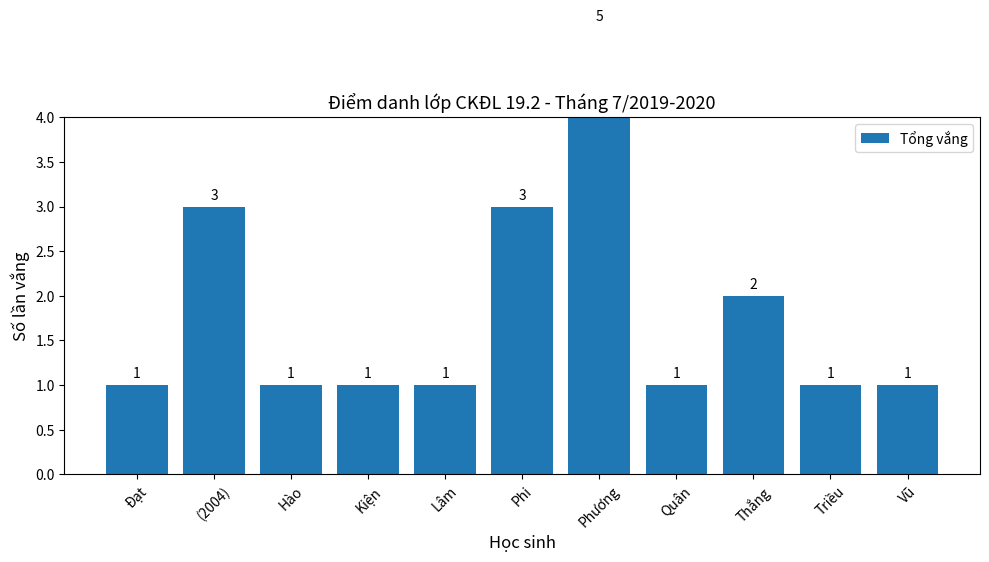

How many data points does each series have?

11